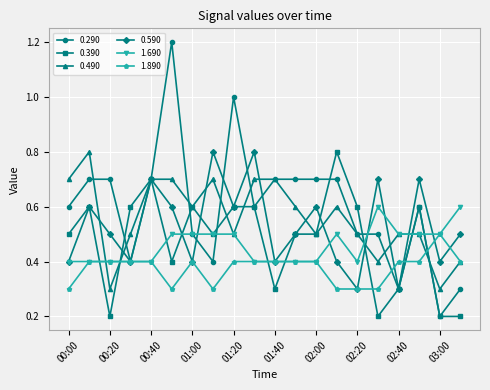

At how many categories does at least one series exceed 0?

20